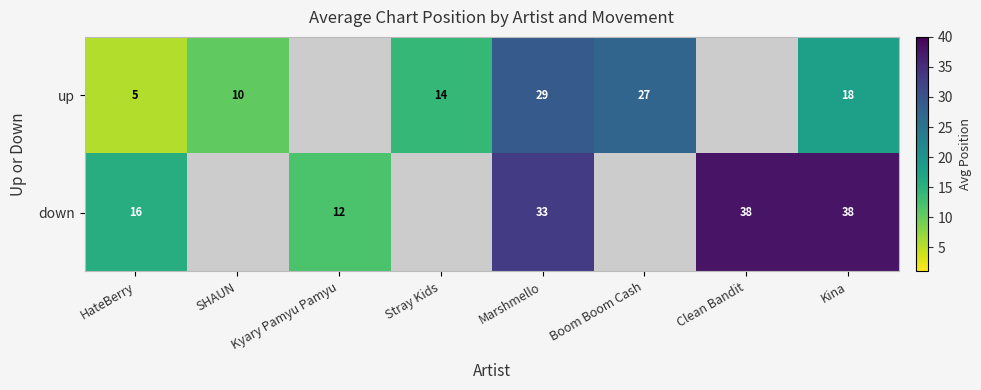

Is the value of down at HateBerry greater than the value of up at Marshmello?

No